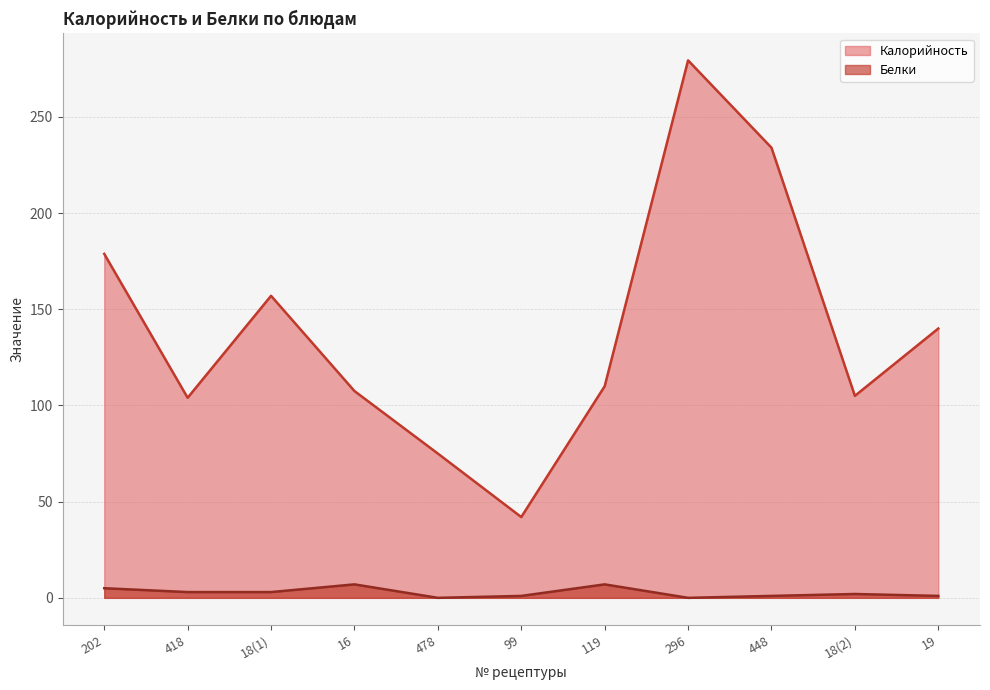

At 99, list the series in order from smallest to largest.

Белки, Калорийность